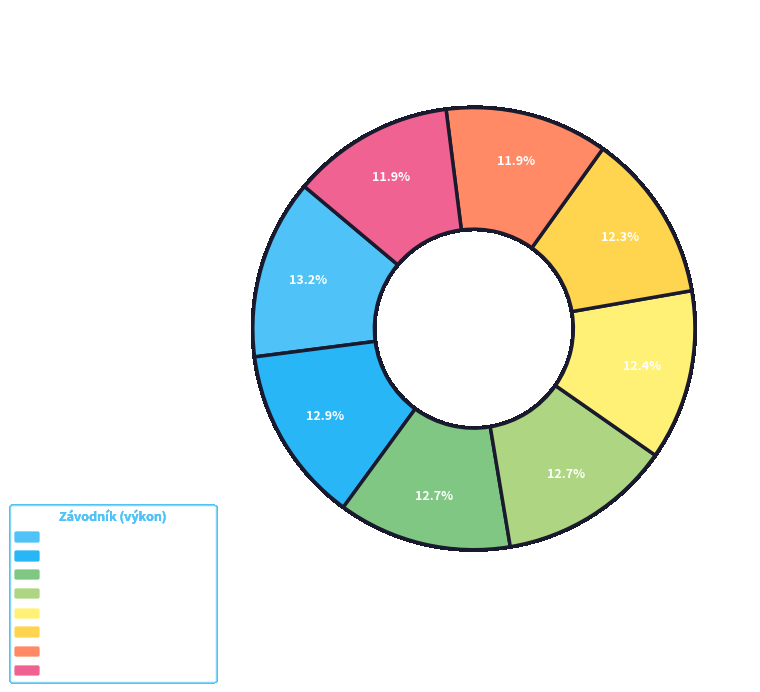

Is there a majority slice in this chart?

No